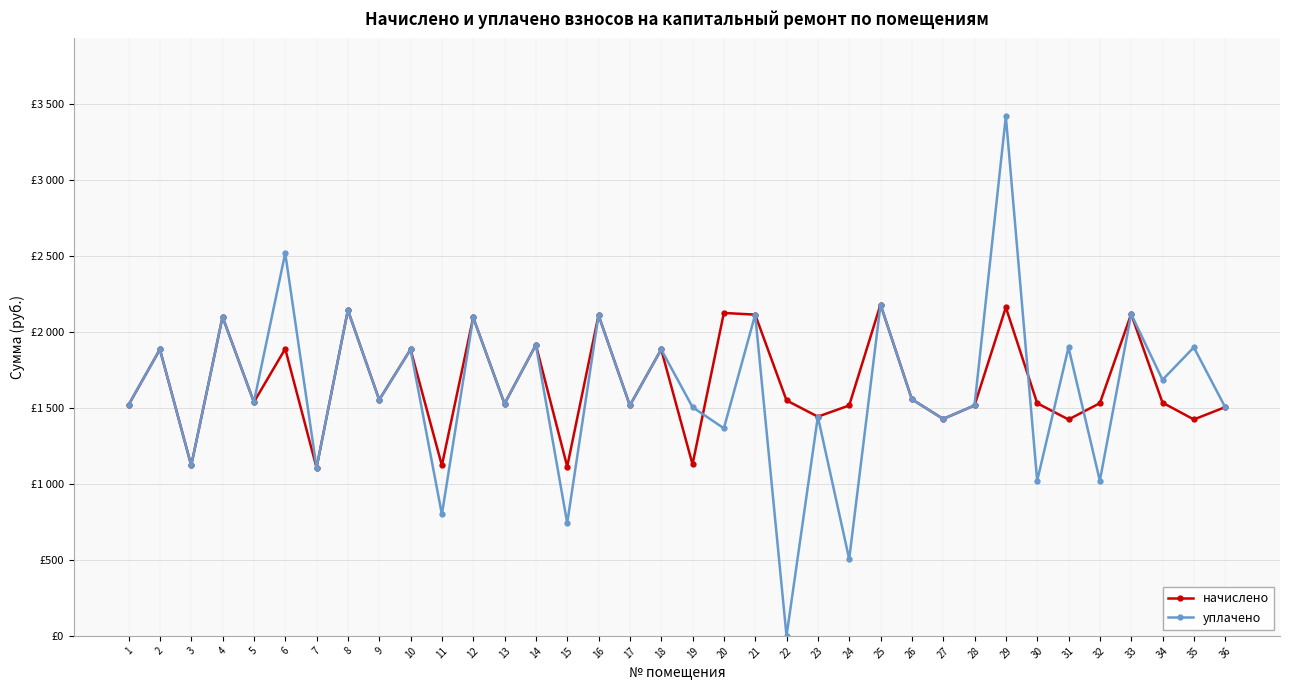

What are all the series names shown in the legend?

начислено, уплачено